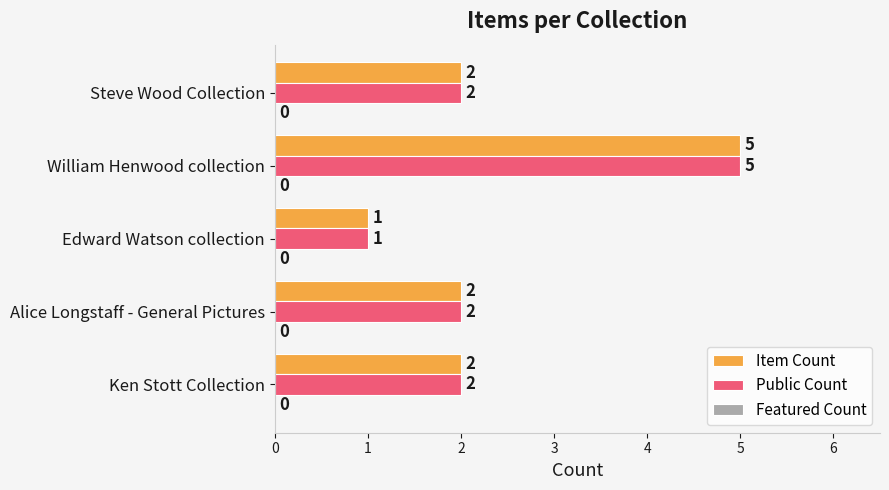

The value of Item Count at Alice Longstaff - General Pictures is 3. True or false?

False